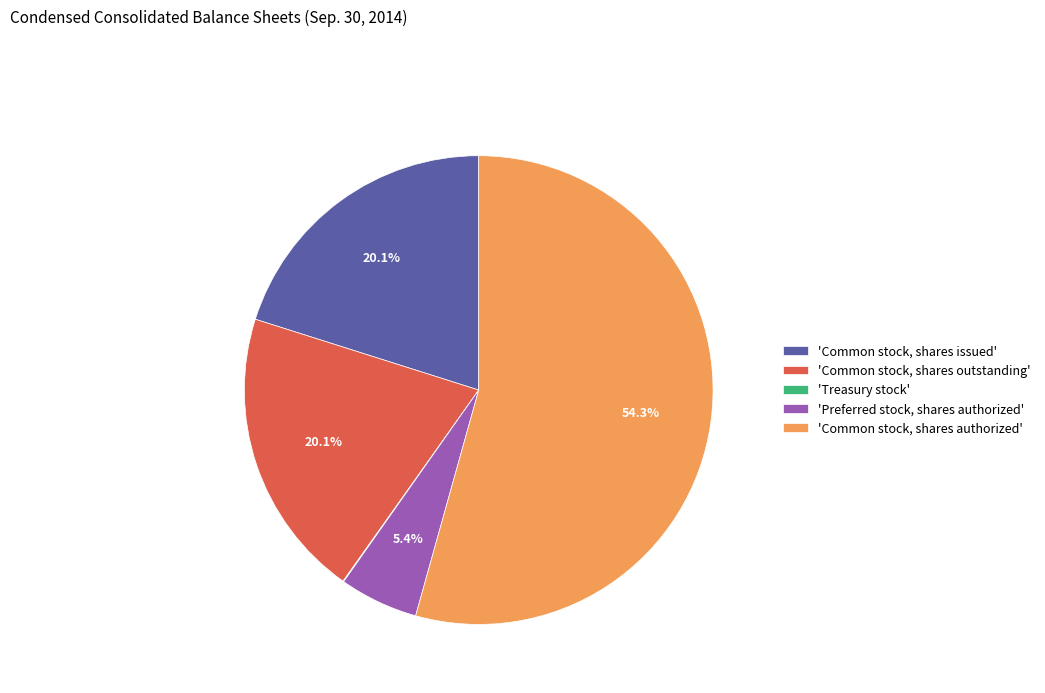

How much of the chart is everything except 'Preferred stock, shares authorized'?

94.6%